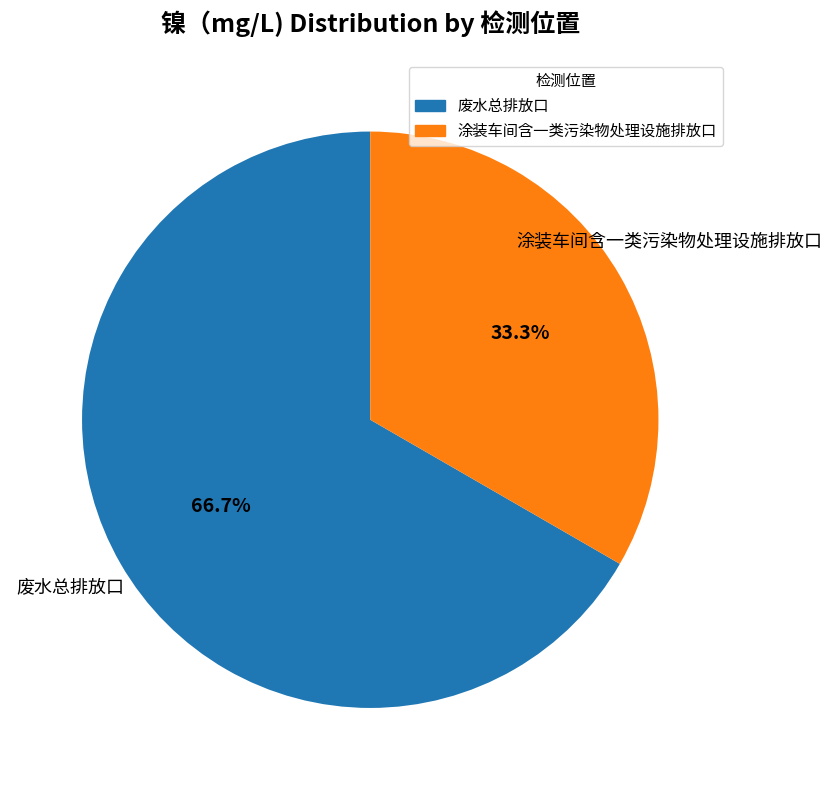

Which has a higher value, 涂装车间含一类污染物处理设施排放口 or 废水总排放口?

废水总排放口